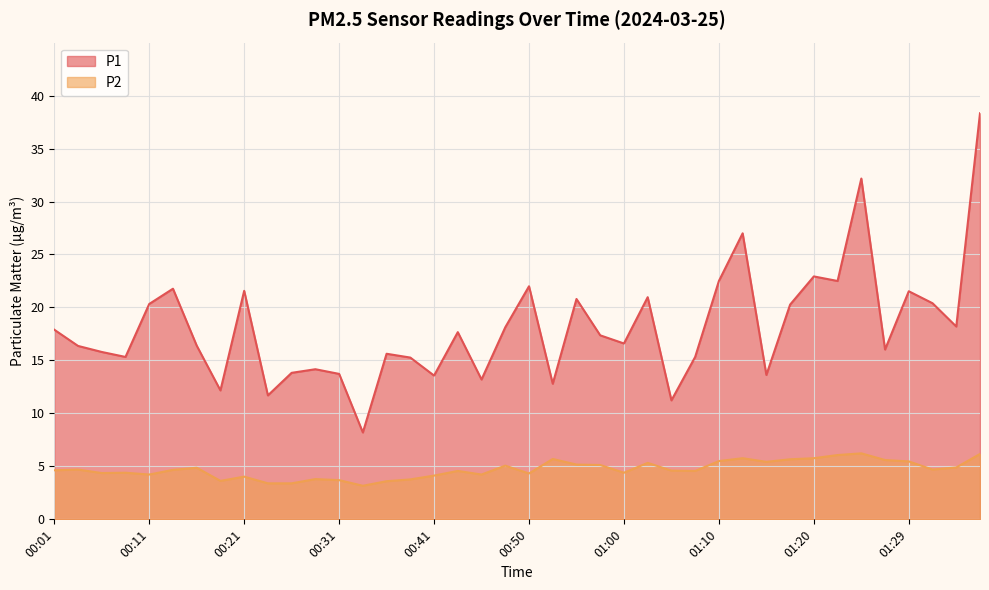

True or false: P1 and P2 intersect in this chart.

False